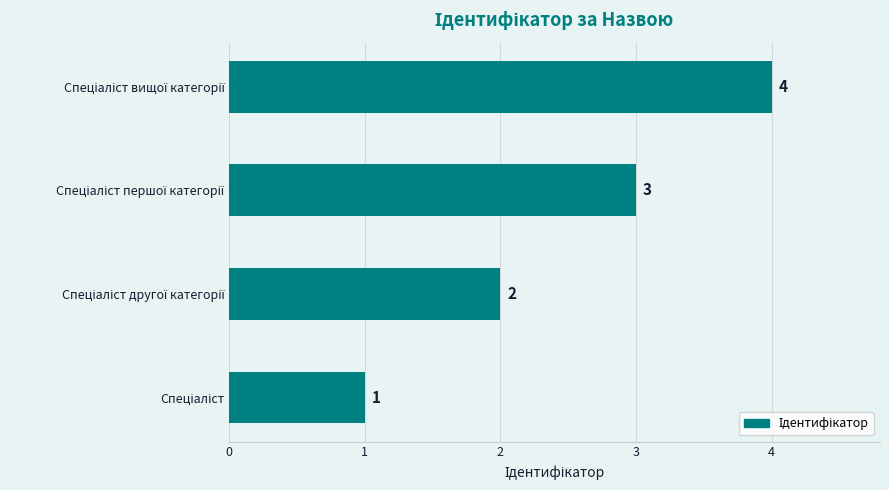

What is the greatest value displayed?

4